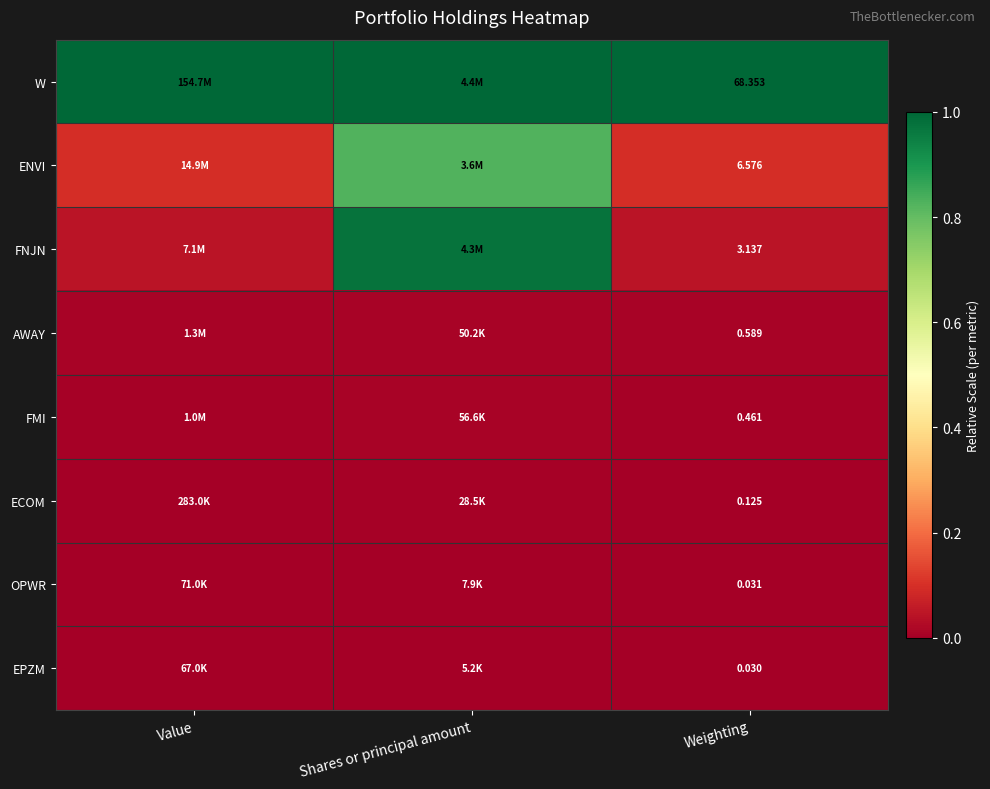

Is the value of ECOM at Weighting greater than the value of ENVI at Weighting?

No